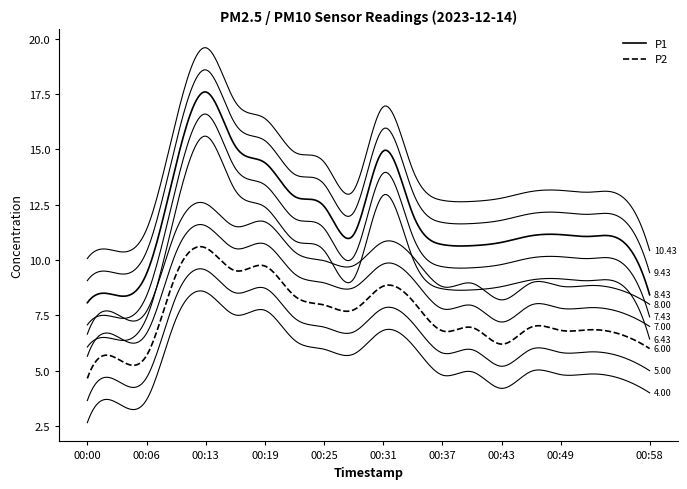

Where is the first local minimum for P1?

00:28